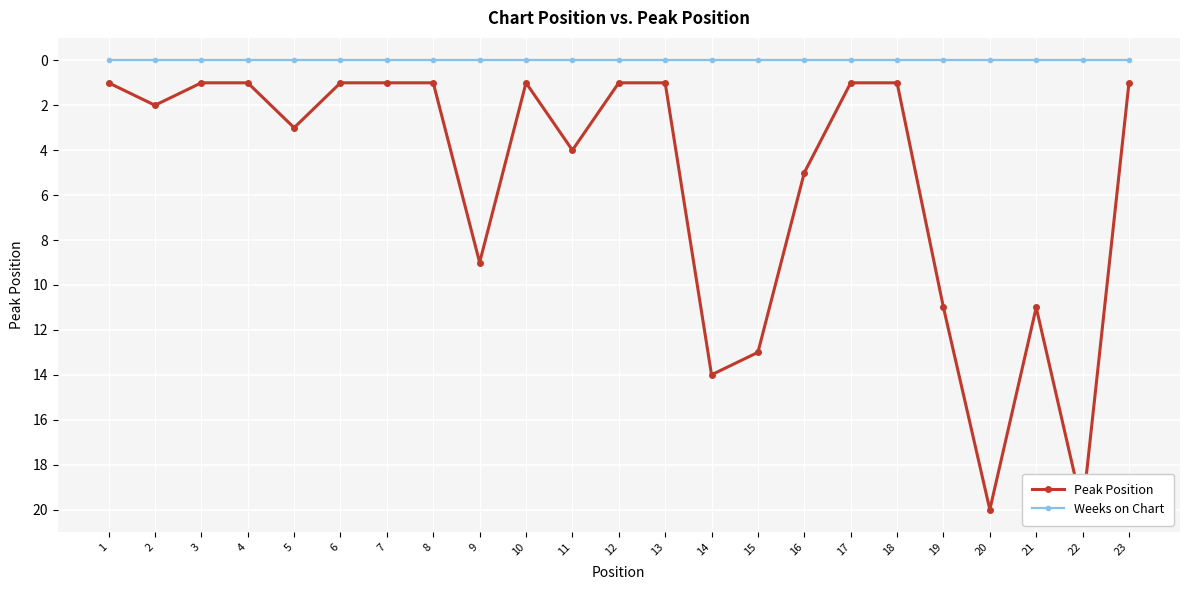

True or false: Weeks on Chart has more than 1 interior local peaks.

False